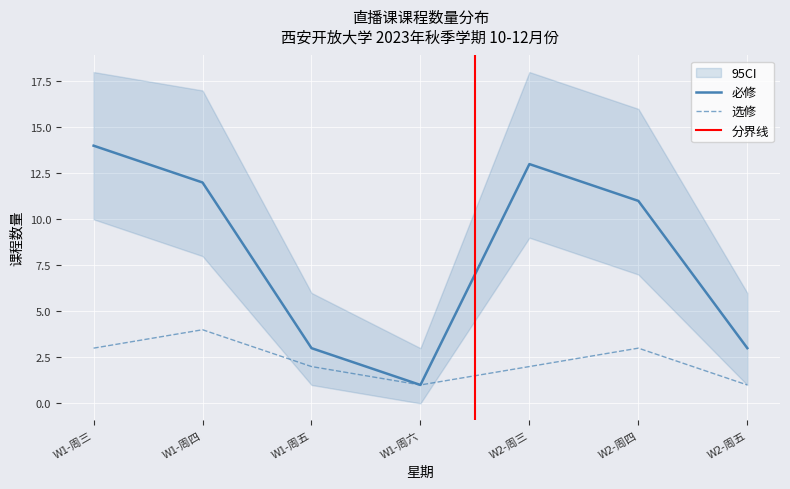

The 必修 series shows 18 at W2-周三. True or false?

False